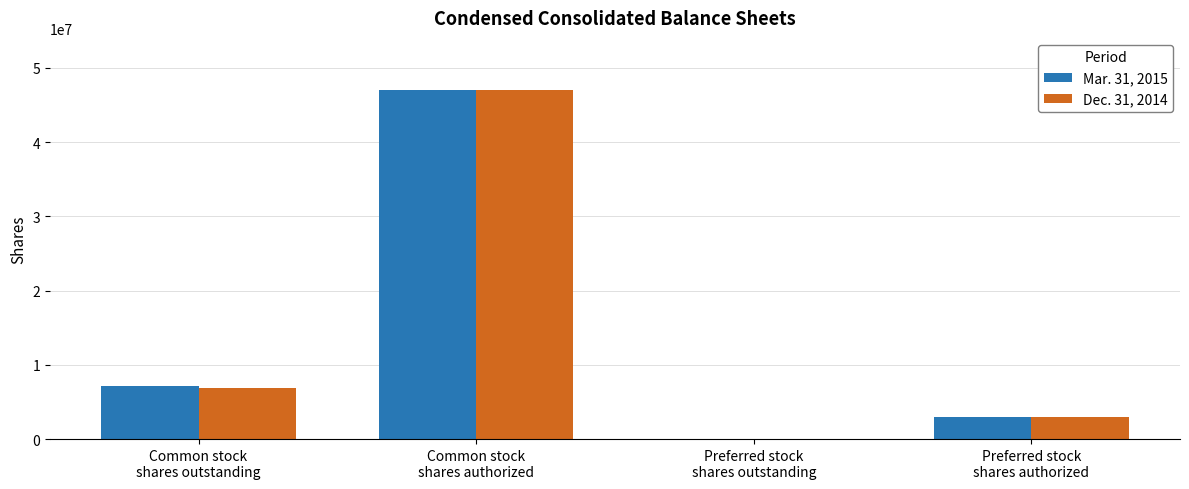

At which label is Dec. 31, 2014 closest to 23500000?

Common stock
shares outstanding